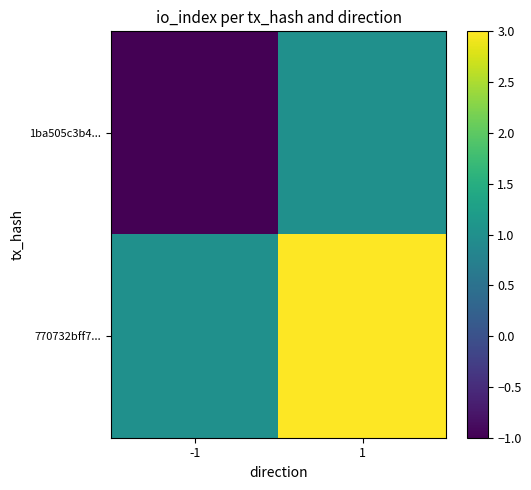

What is the total value across all series at 1?

4